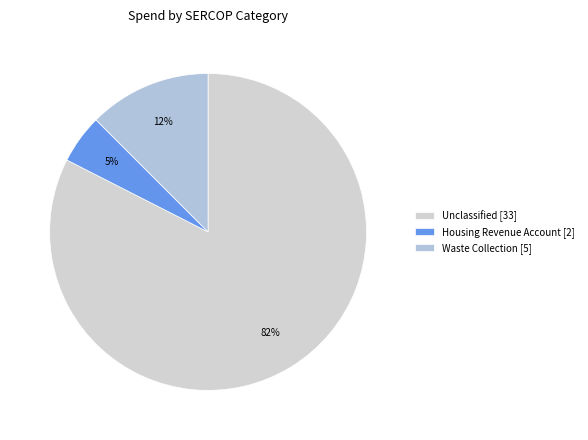

What is the smallest slice in the pie chart?

Housing Revenue Account [2]